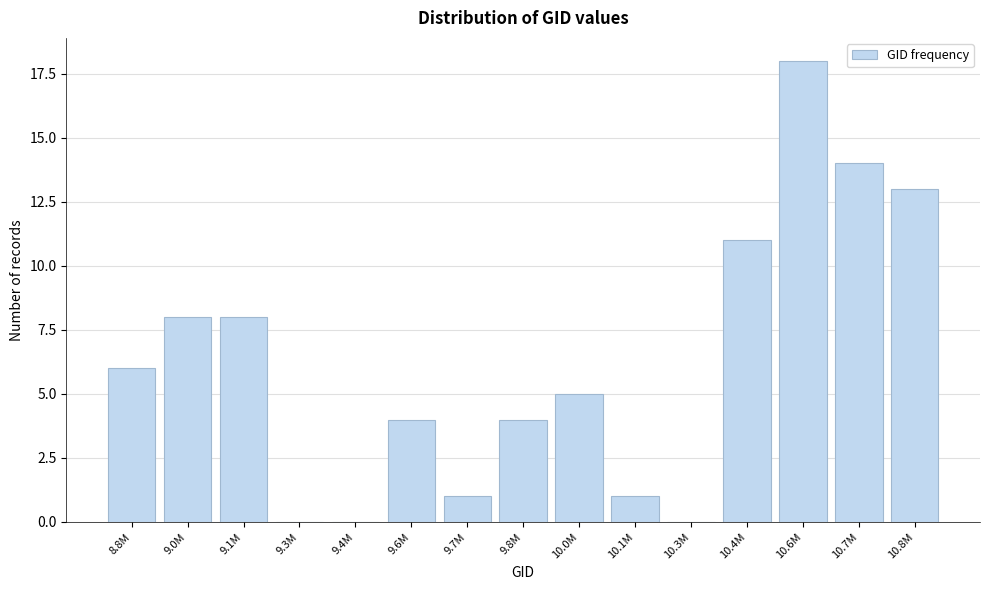

Reading left to right, list all the values displayed in this chart.

8.8M=6	9.0M=8	9.1M=8	9.3M=0	9.4M=0	9.6M=4	9.7M=1	9.8M=4	10.0M=5	10.1M=1	10.3M=0	10.4M=11	10.6M=18	10.7M=14	10.8M=13